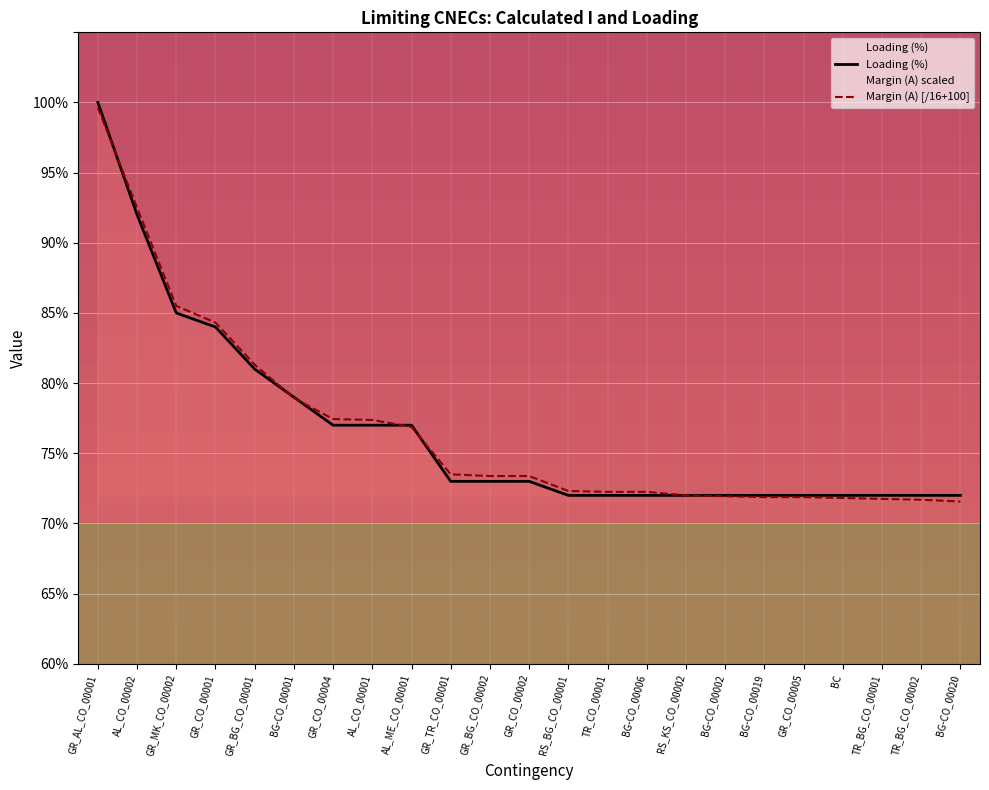

What is the maximum value for Loading (%)?

100.0